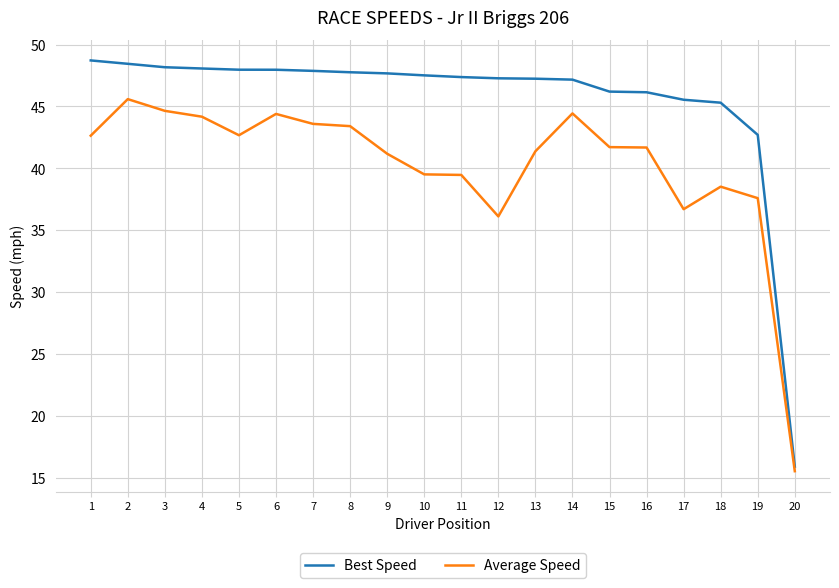

What is the spread (max minus min) of values at 10?

8.0